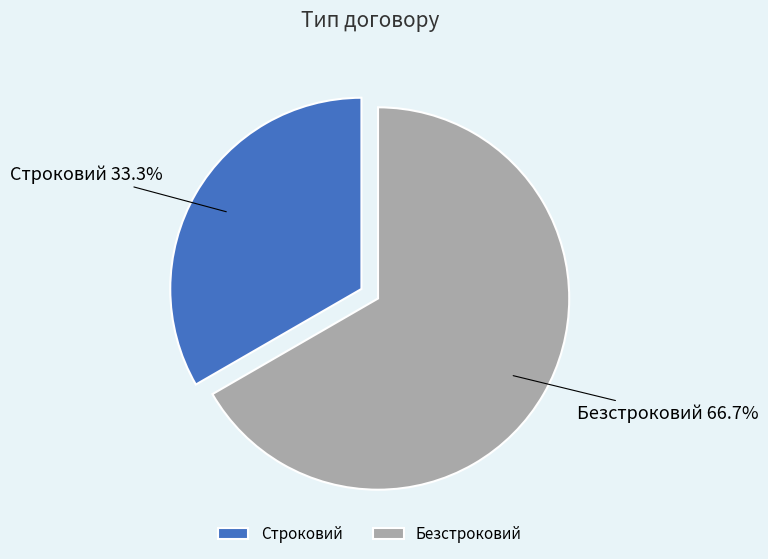

Which category has the smallest portion of the pie?

Строковий